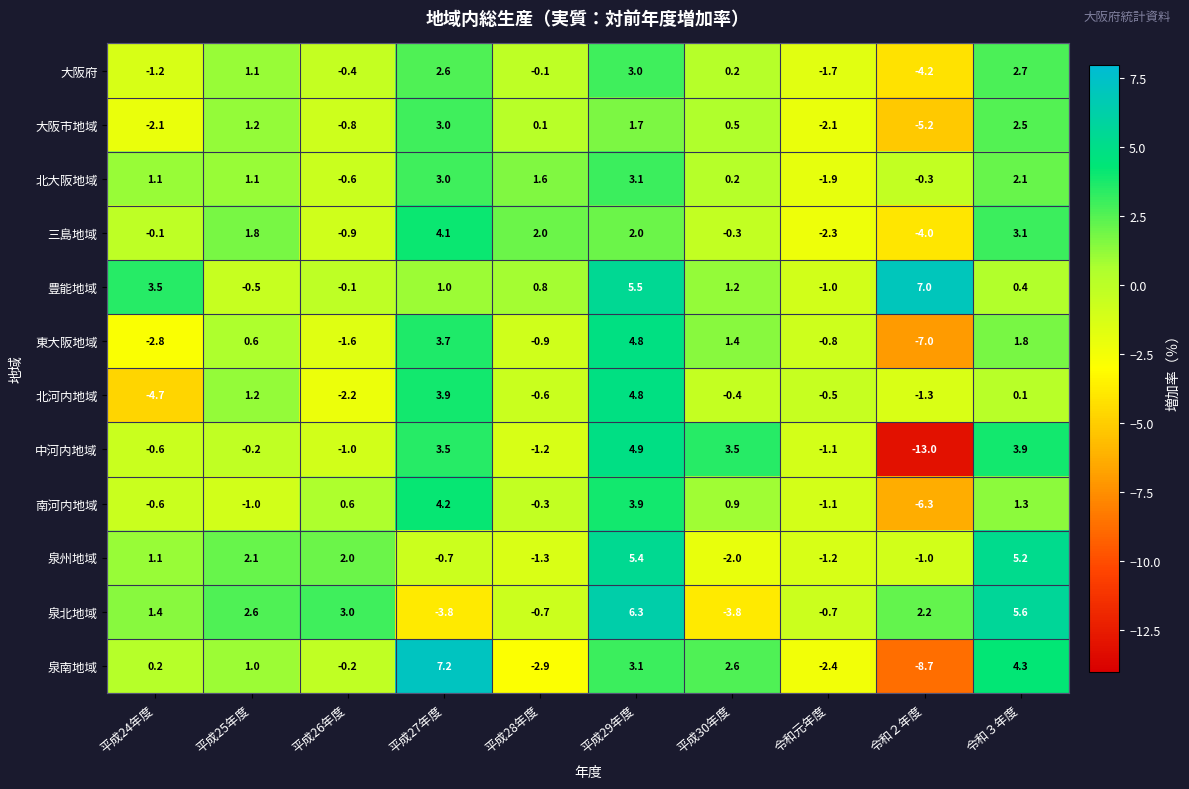

Which category has the lowest value in the 東大阪地域 series?

令和２年度